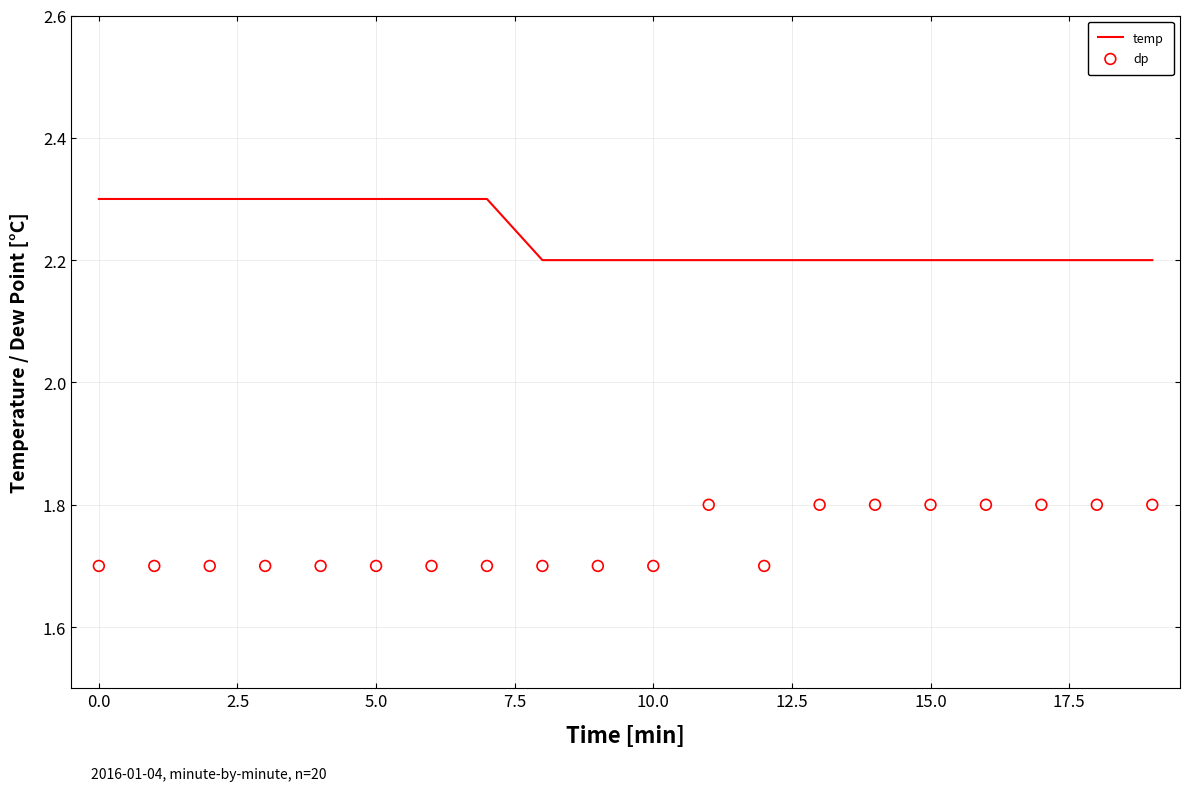

Which series contains the highest Y value?

temp